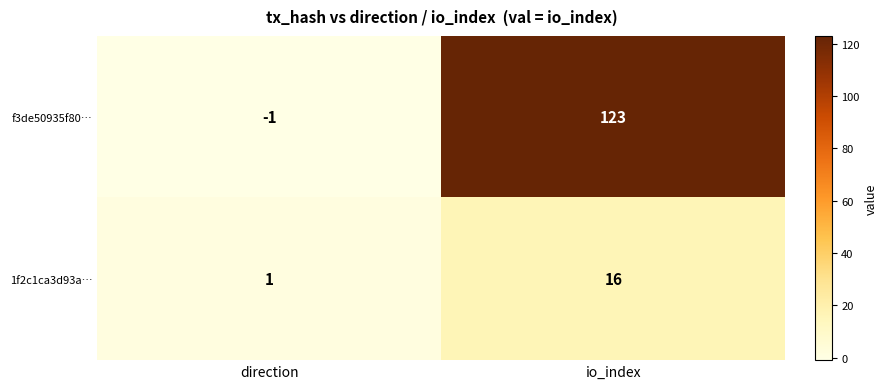

The 1f2c1ca3d93a… series shows 3 at io_index. True or false?

False